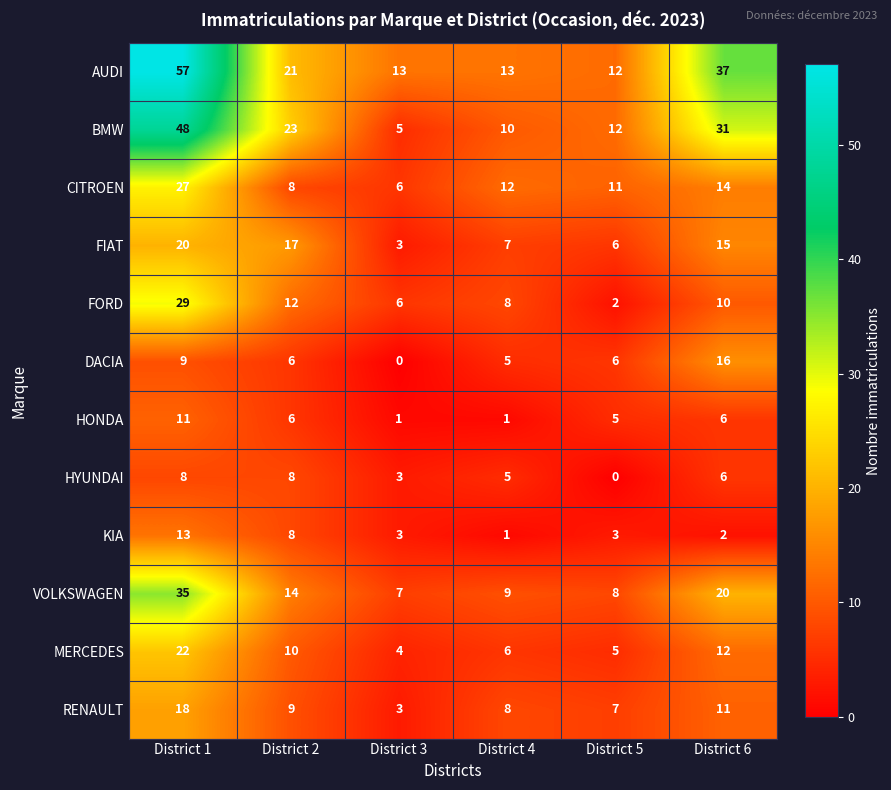

What is the difference between the maximum and minimum values in the HYUNDAI series?

8